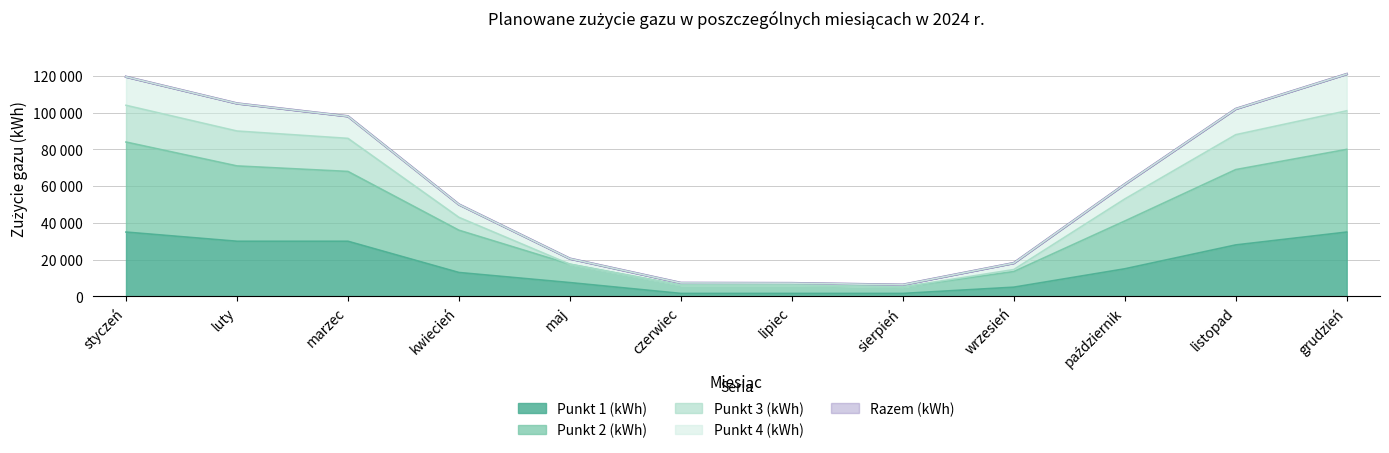

At which label does Razem (kWh) reach its minimum?

sierpień